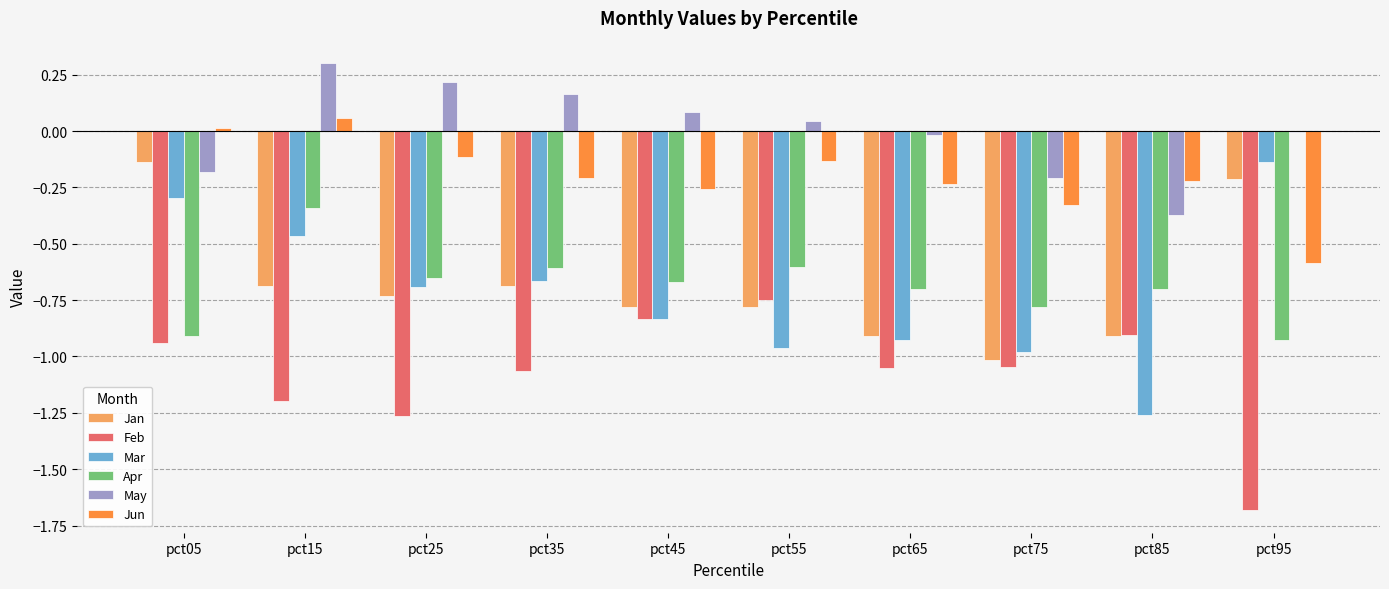

Where is Apr nearest to the value 0?

pct15